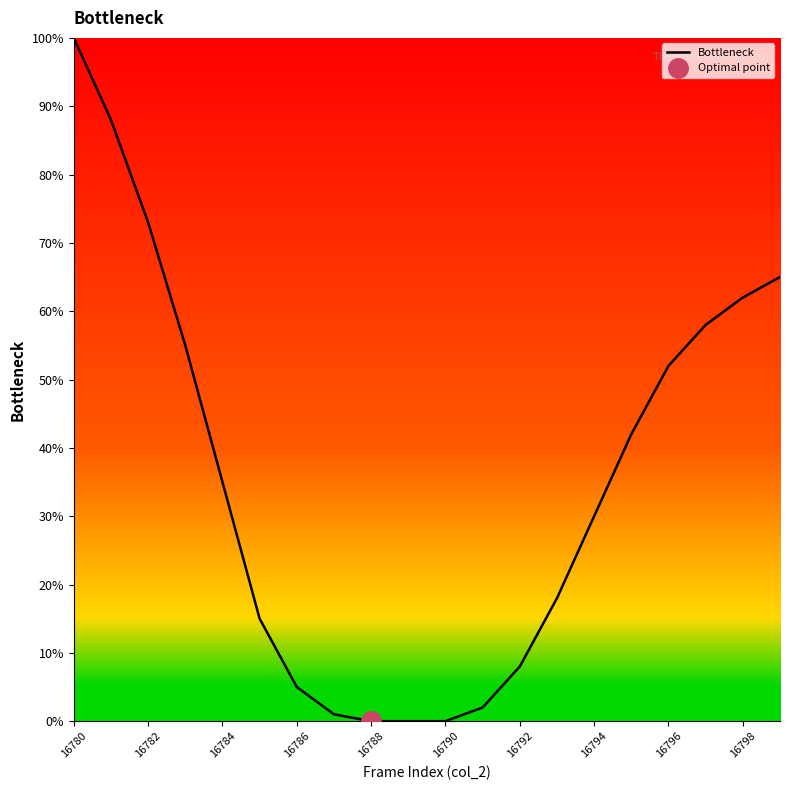

Reading left to right, transcribe all the data shown in this chart.

100	88	73	55	35	15	5	1	0	0	0	2	8	18	30	42	52	58	62	65